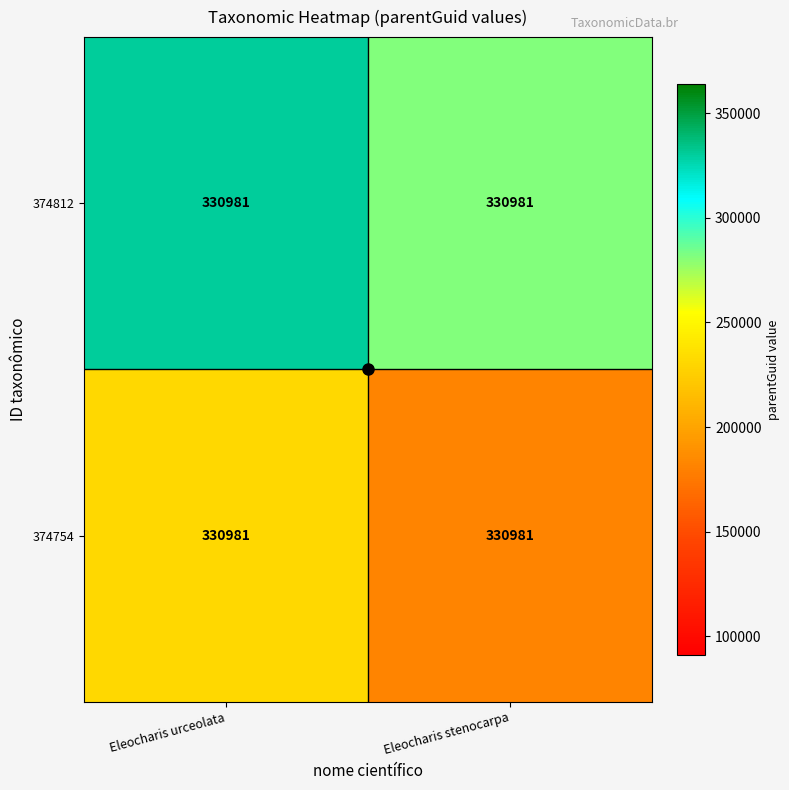

What is the difference between the maximum and minimum values in the 374754 series?

49647.1